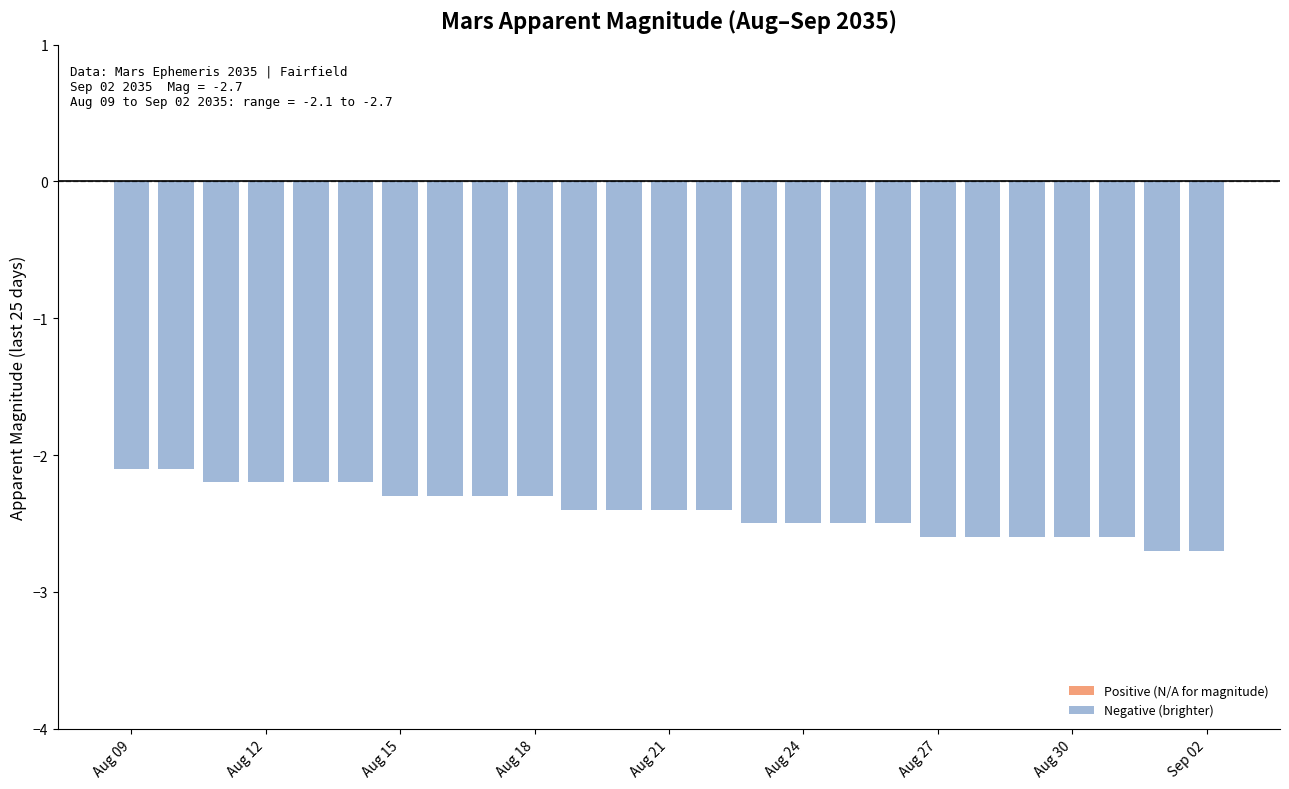

What is the greatest value displayed?

-2.1